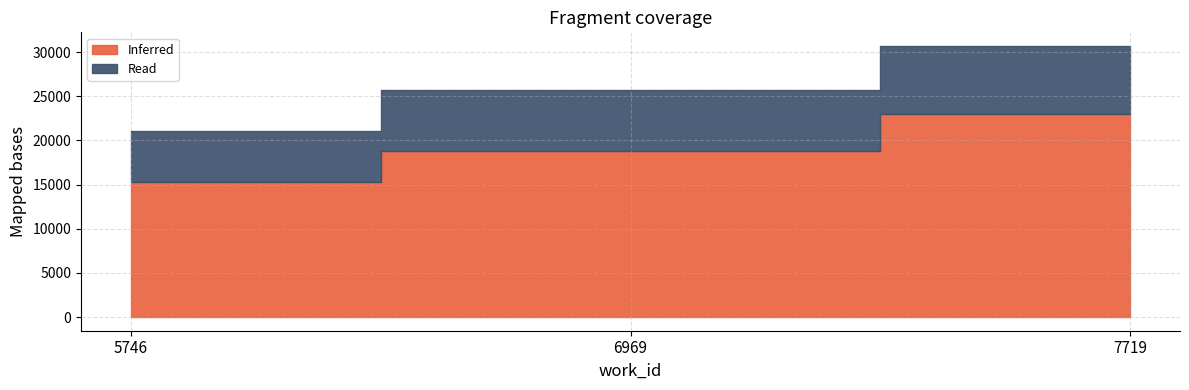

Where does the Inferred series first go above 18787?

7719